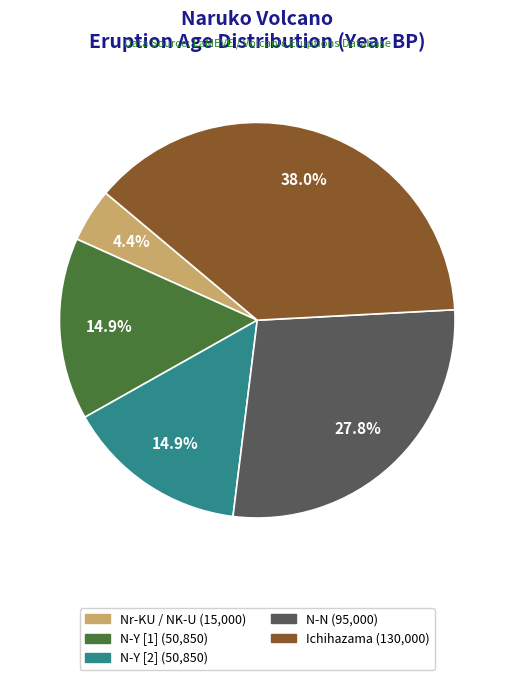

Is there a majority slice in this chart?

No